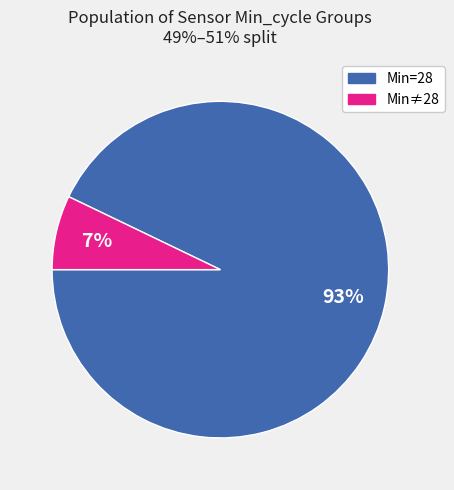

To the nearest percent, what is the average slice percentage?

50%